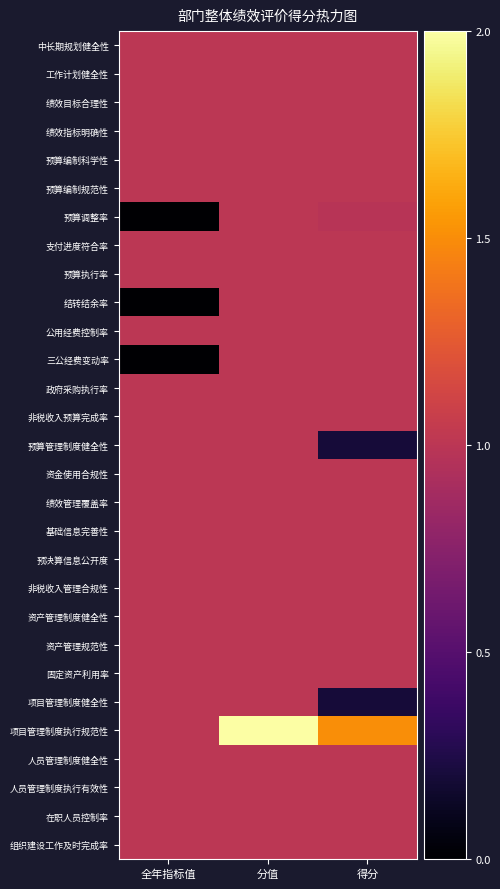

Which has a higher value, 分值 or 全年指标值?

分值